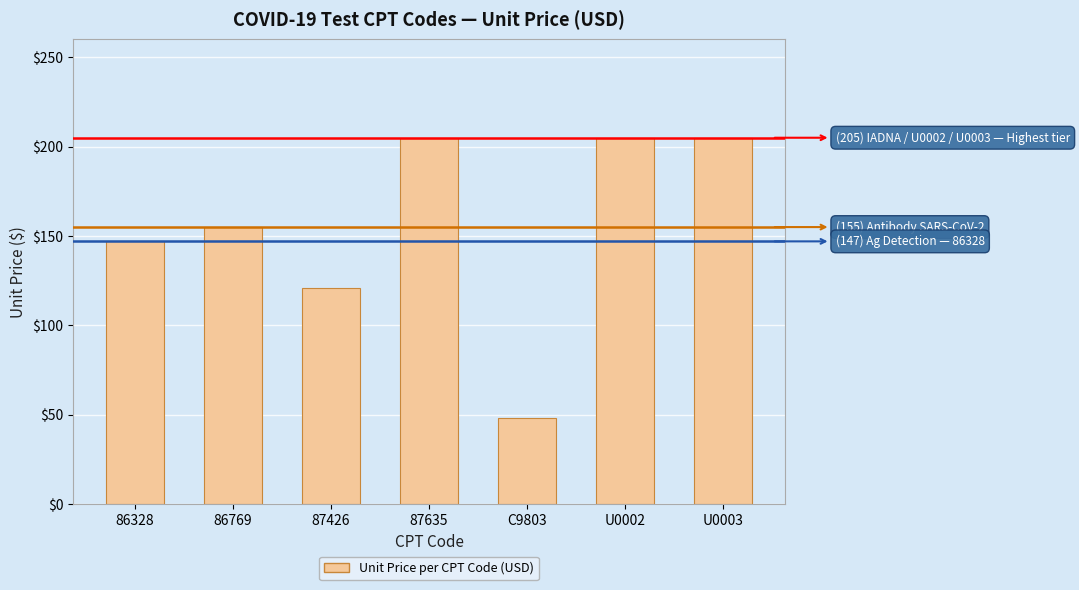

Reading left to right, transcribe all the data shown in this chart.

147	155	121	205	48	205	205